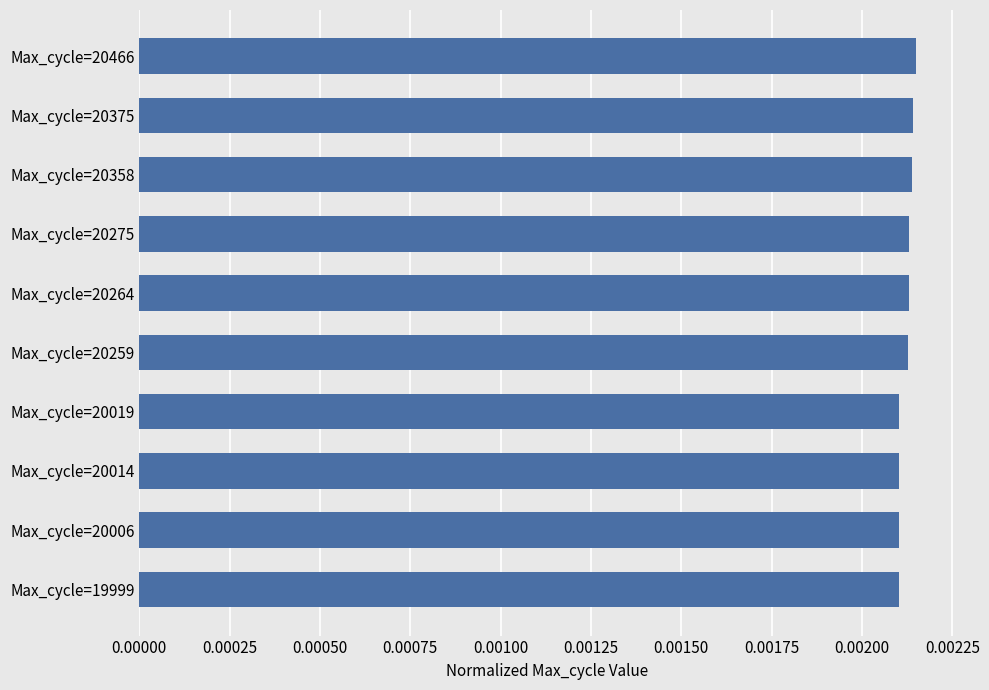

Which has a higher value, Max_cycle=20019 or Max_cycle=20466?

Max_cycle=20466